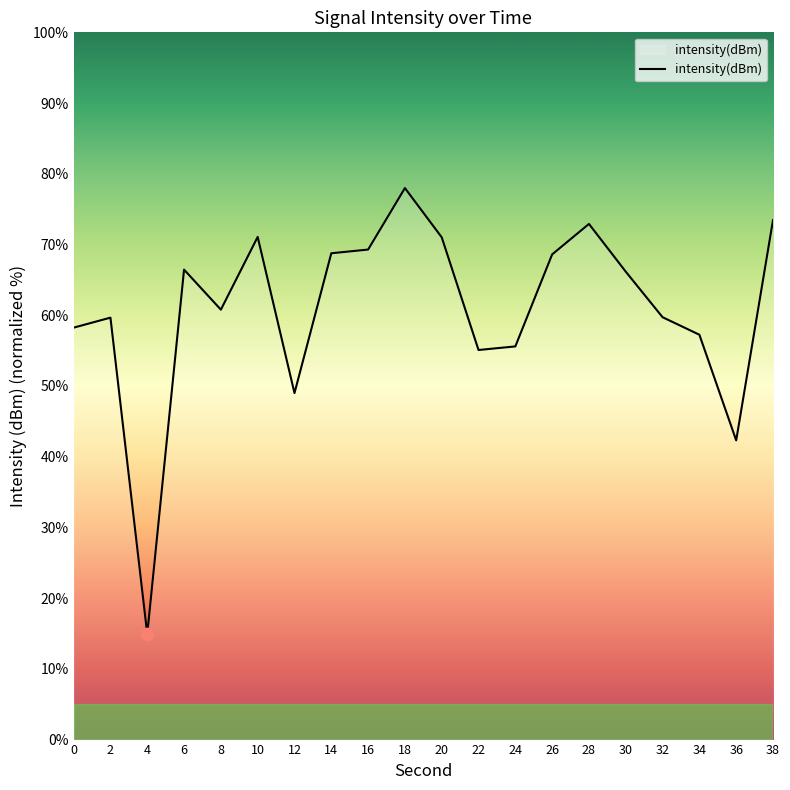

Which has a higher value, 20 or 12?

20